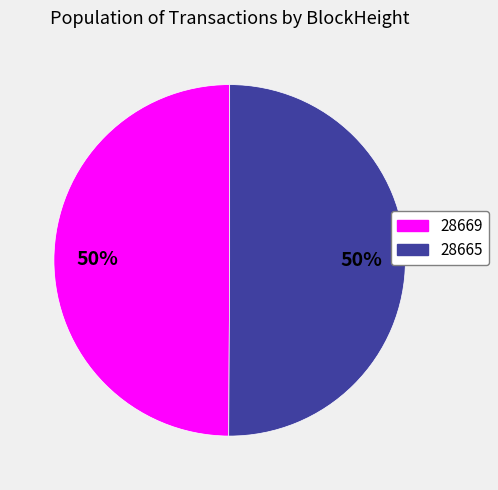

To the nearest percent, what is the average slice percentage?

50%